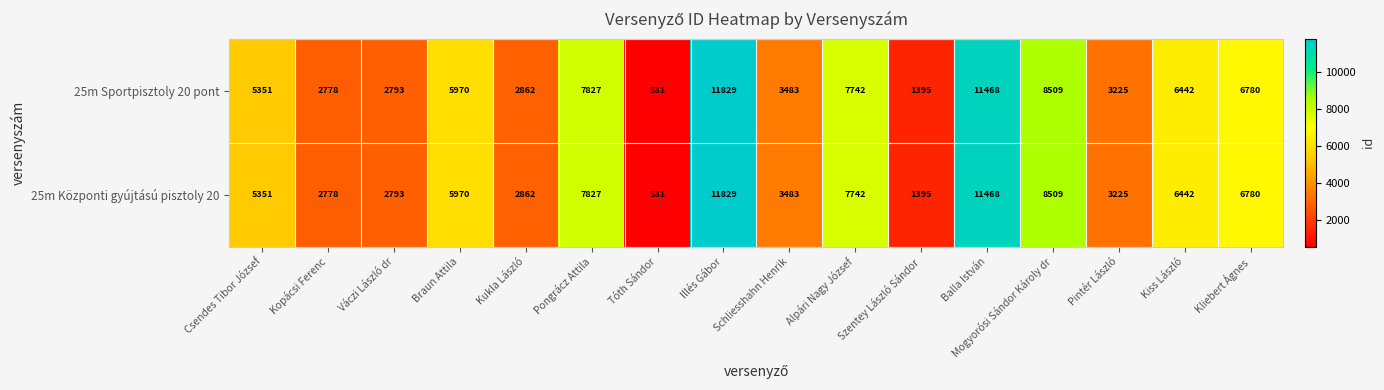

Is the value of 25m Sportpisztoly 20 pont at Pintér László greater than the value of 25m Központi gyújtású pisztoly 20 at Braun Attila?

No